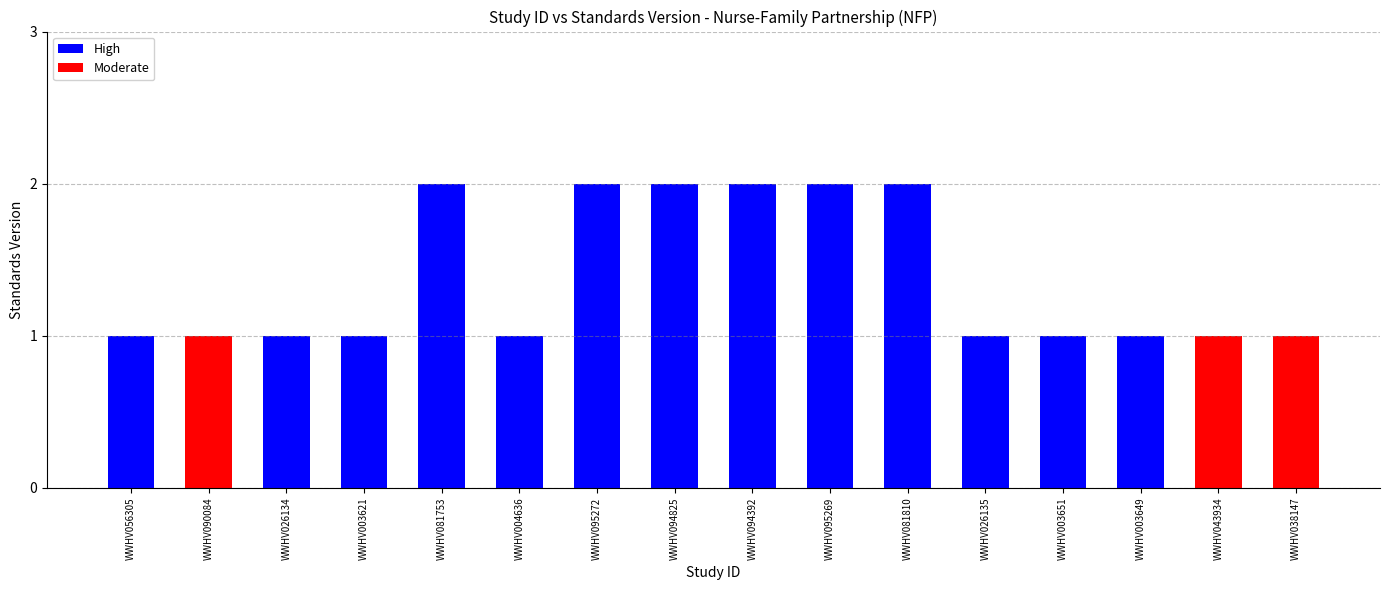

Are the bars grouped side by side (vs. stacked)?

No